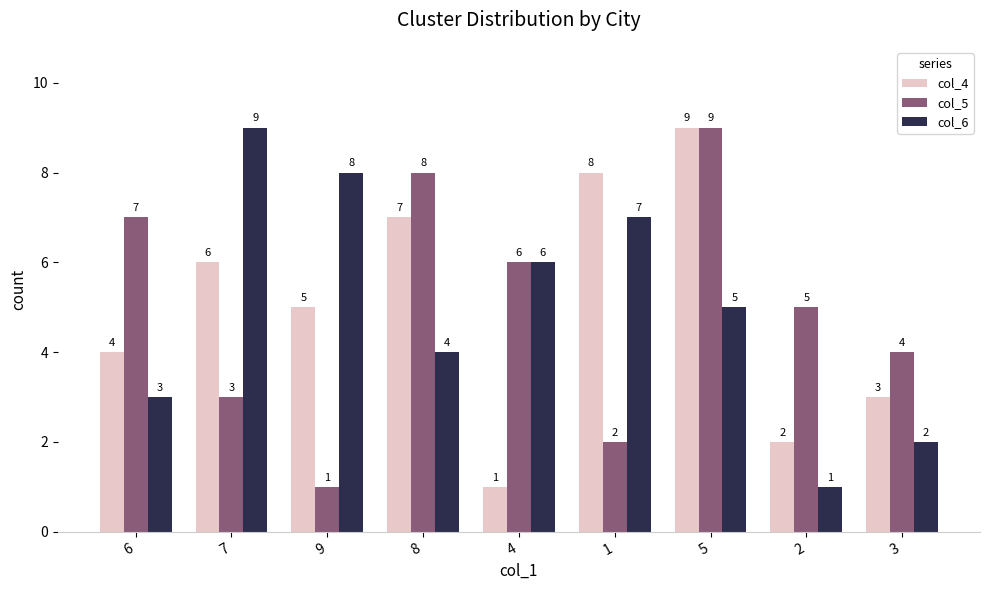

Where does the col_4 series first go above 5?

7